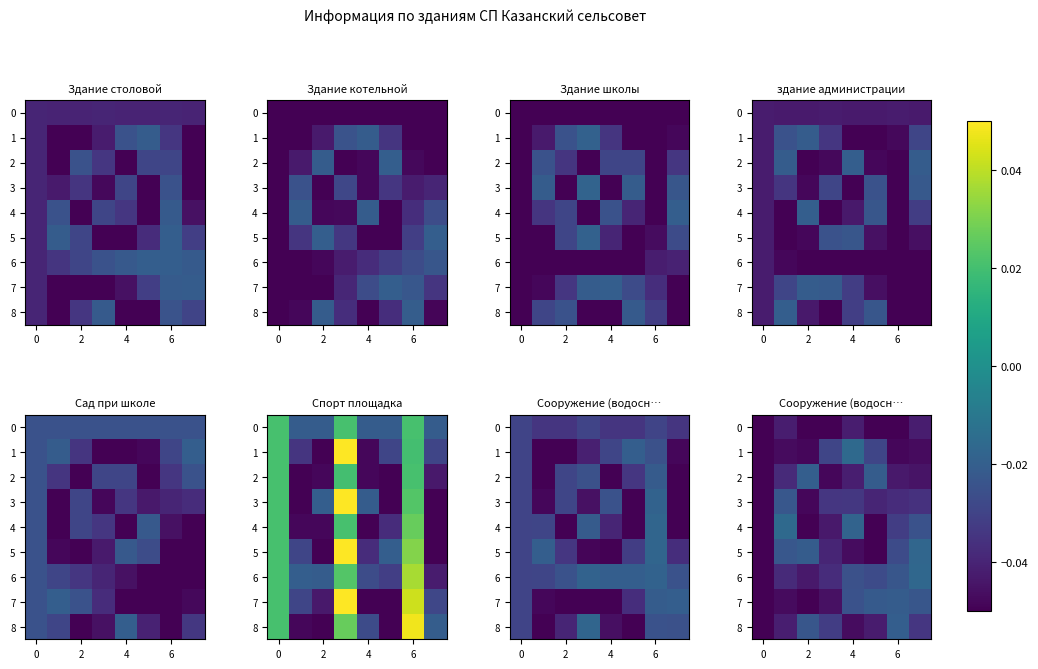

List the series in order of their peak value, lowest first.

row_0, row_3, row_7, row_8, row_2, row_5, row_6, row_1, row_4